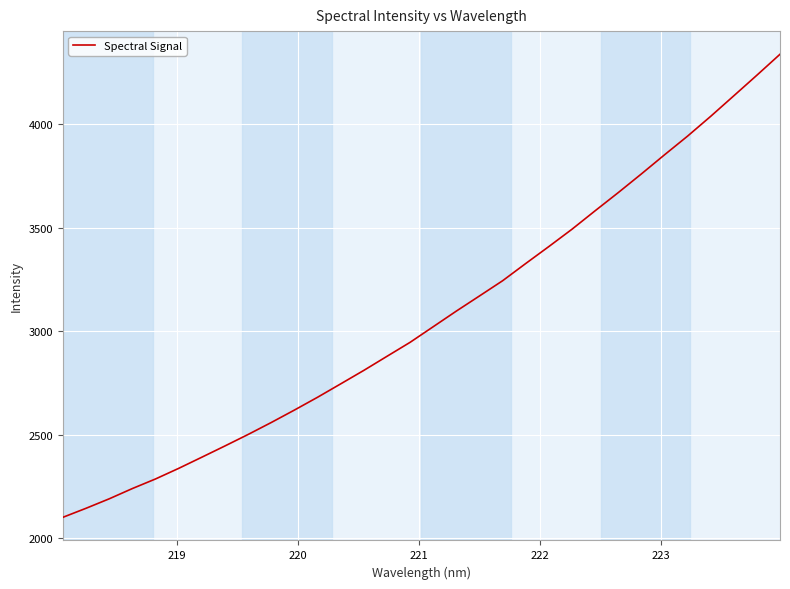

What is the greatest value displayed?

4338.6